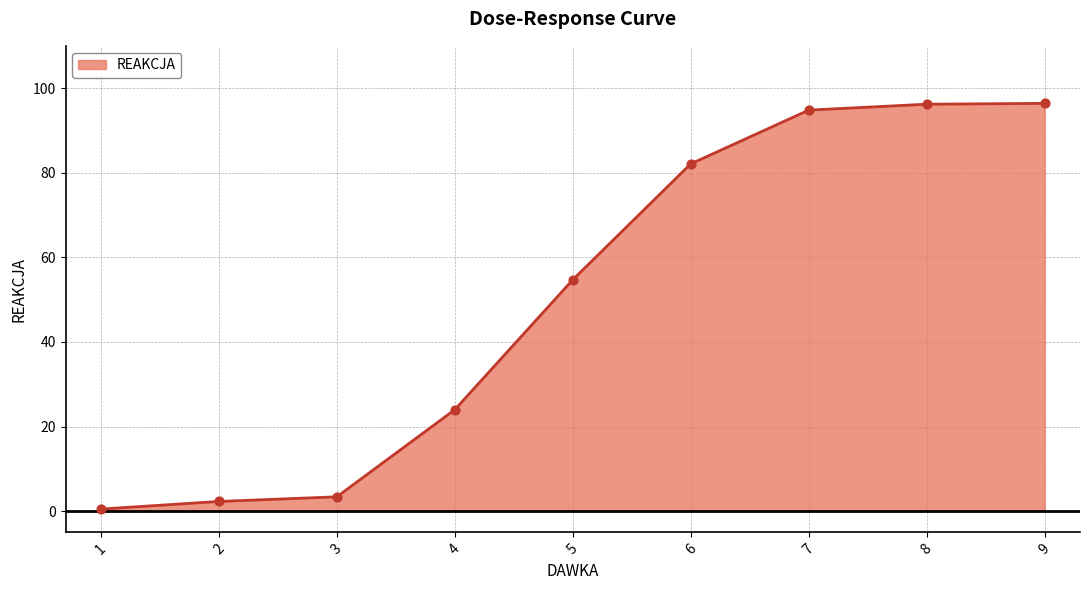

Between 5 and 3, which is larger?

5